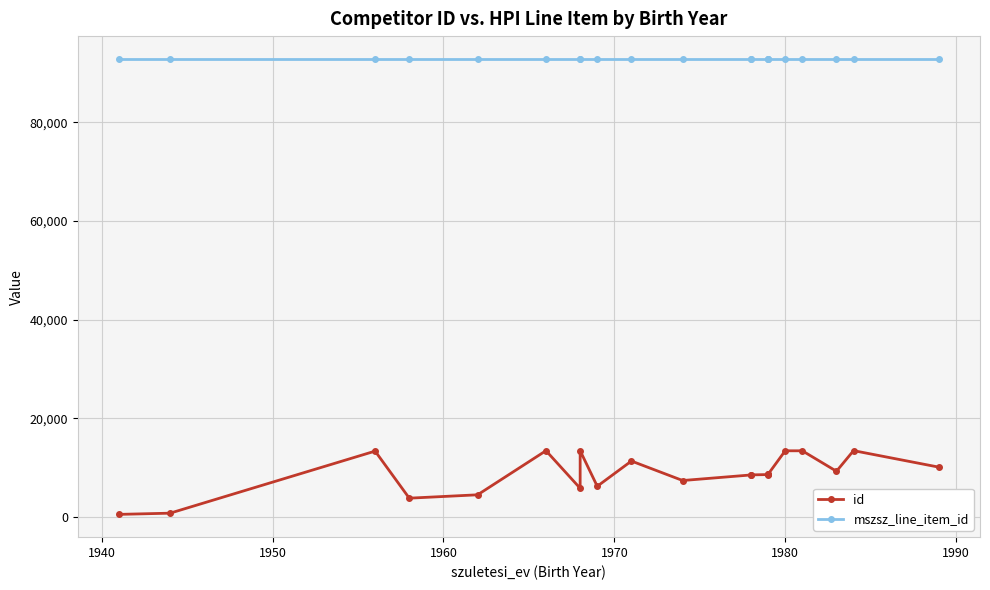

Reading left to right, list all the values displayed in this chart.

id: 520	765	13349	3807	4491	13433	5812	13431	6220	11337	7386	8517	8527	8595	8632	8665	13414	13415	9264	13446	10094
mszsz_line_item_id: 92880	92880	92880	92880	92880	92880	92880	92880	92880	92880	92880	92880	92880	92880	92880	92880	92880	92880	92880	92880	92880